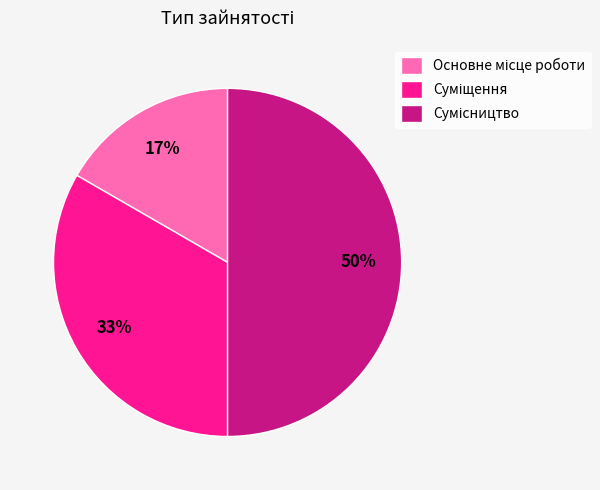

Count the number of slices in the pie.

3